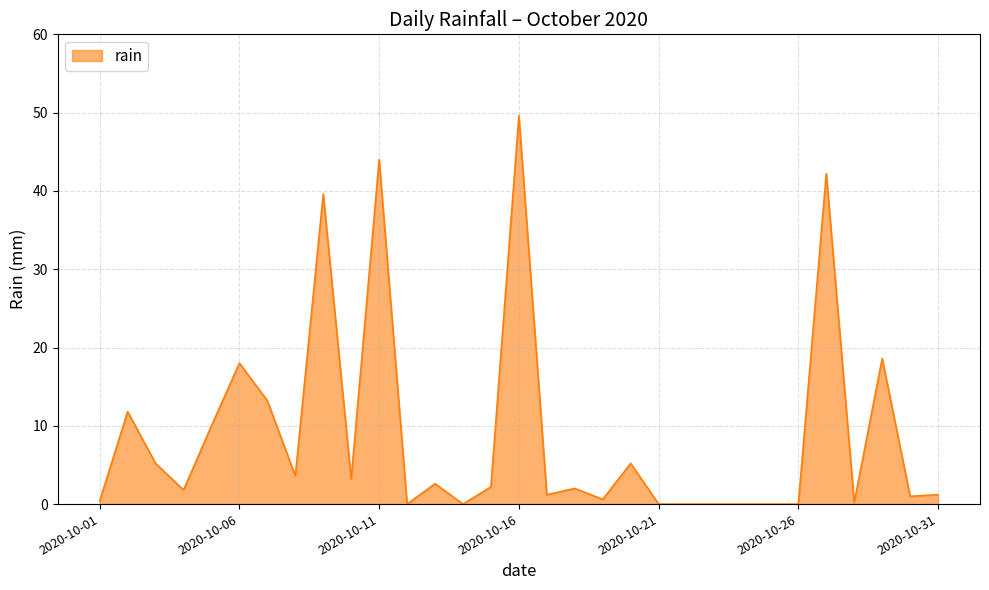

What is the maximum value shown in the chart?

49.6